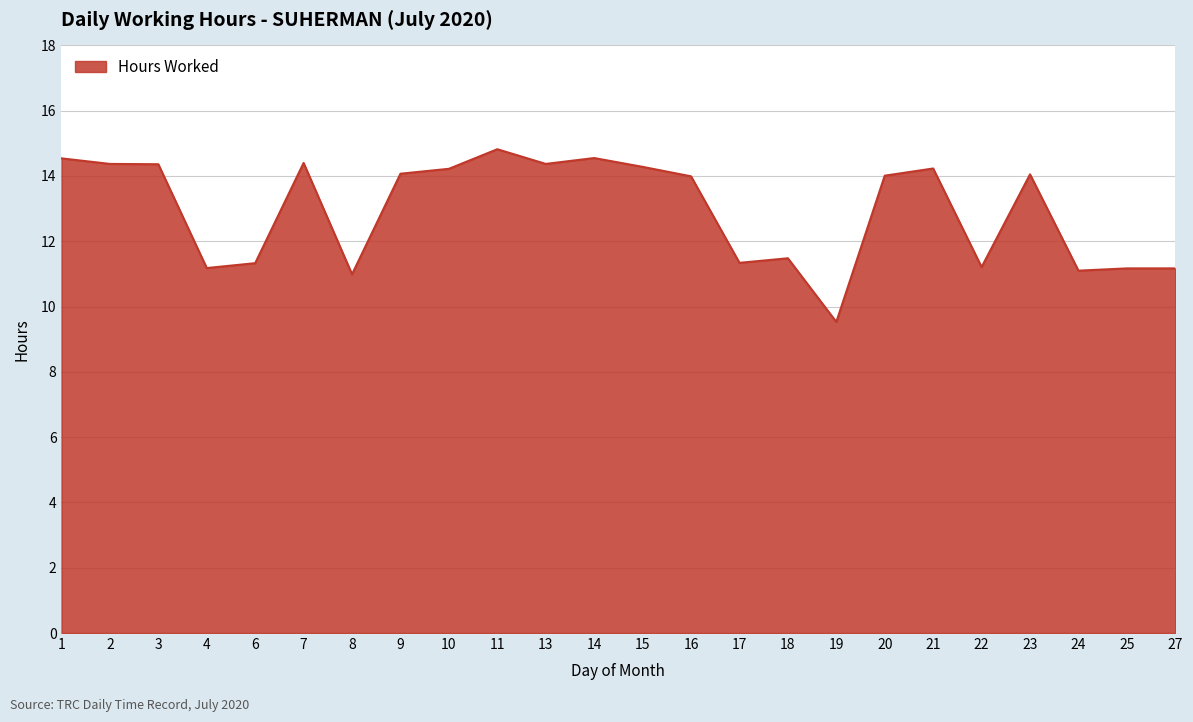

What value does the data have at 22?

11.2